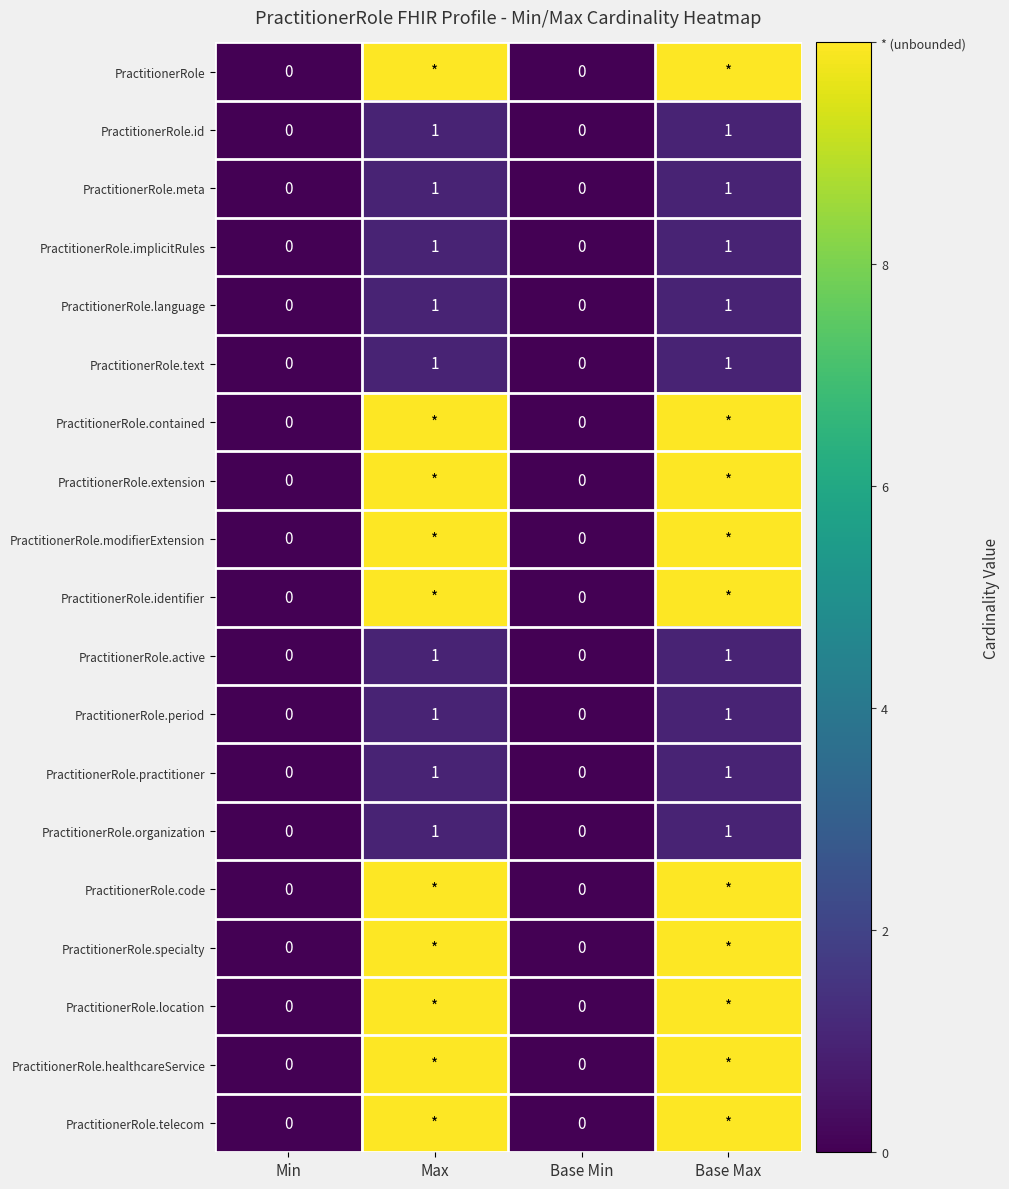

The PractitionerRole.language series shows -1 at Min. True or false?

False